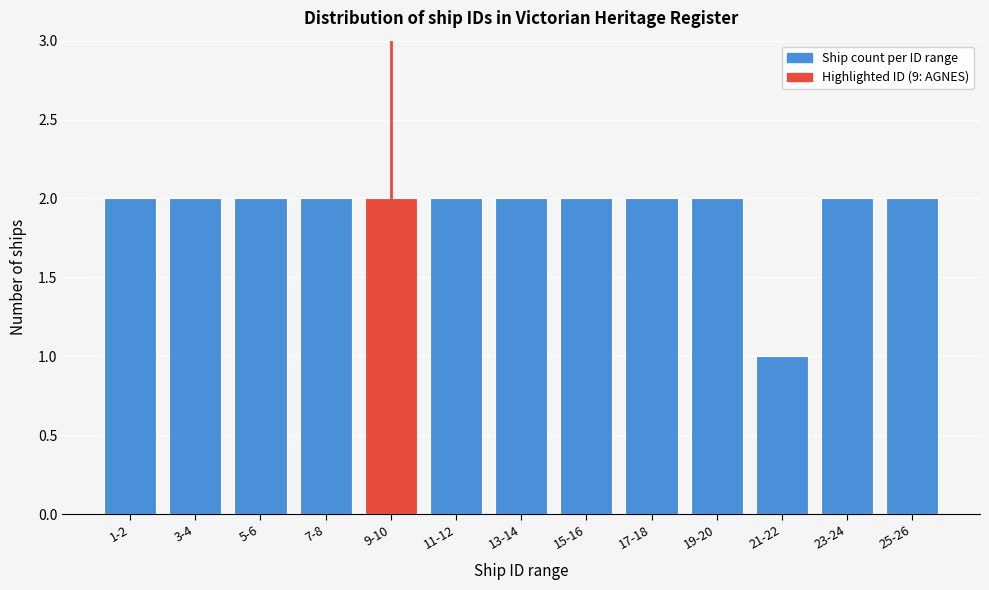

Reading left to right, extract all data points from this chart.

1-2=2	3-4=2	5-6=2	7-8=2	9-10=2	11-12=2	13-14=2	15-16=2	17-18=2	19-20=2	21-22=1	23-24=2	25-26=2